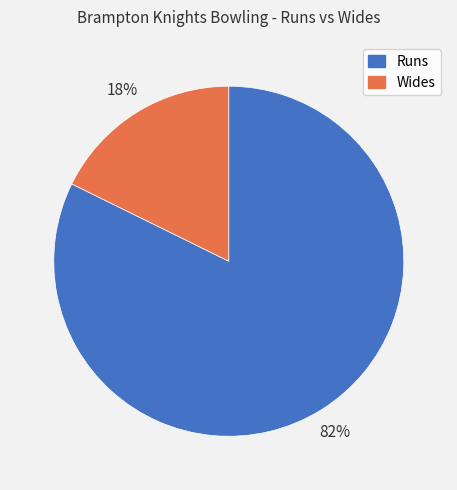

How many slices are in this pie chart?

2